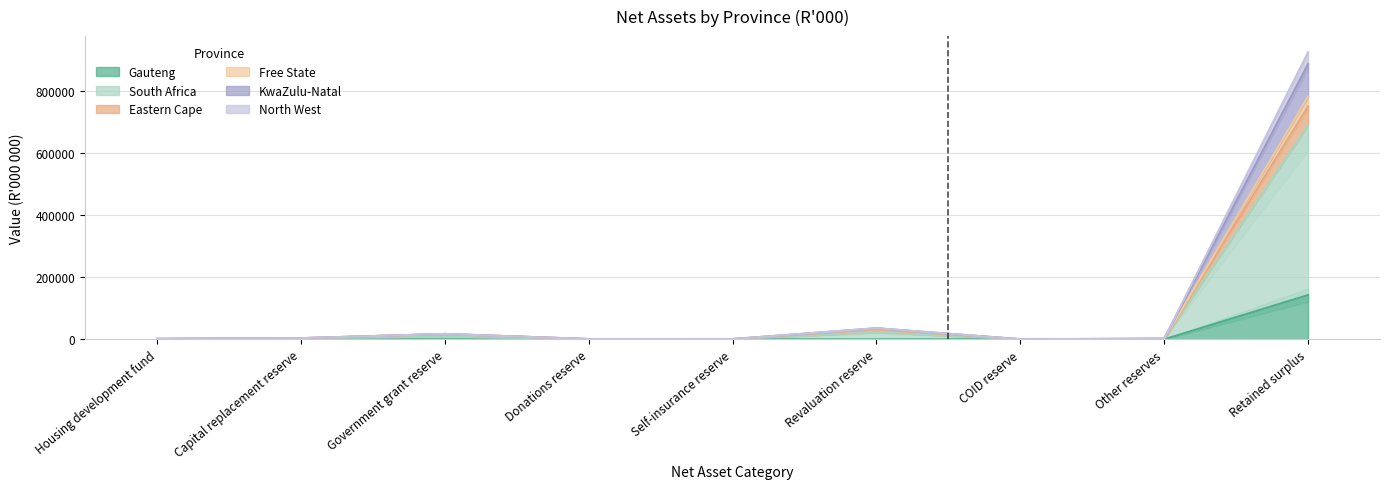

At which label is Eastern Cape closest to 391616?

Revaluation reserve